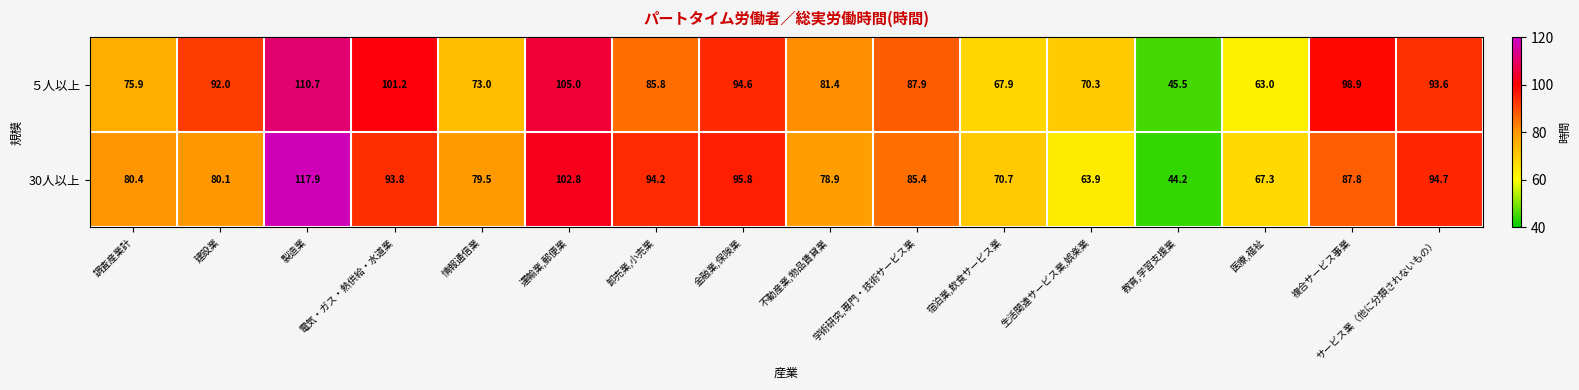

What is the sum of all ５人以上 values?

1346.7